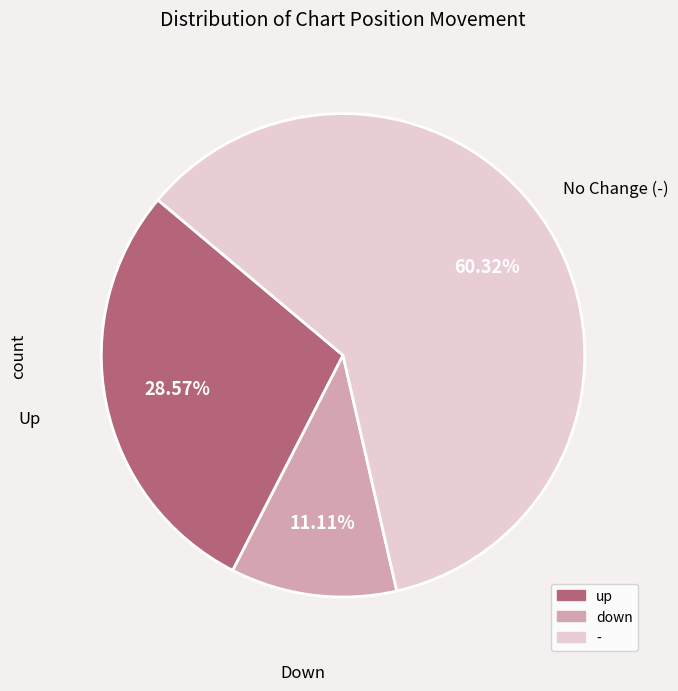

True or false: down accounts for 11% of the total.

True